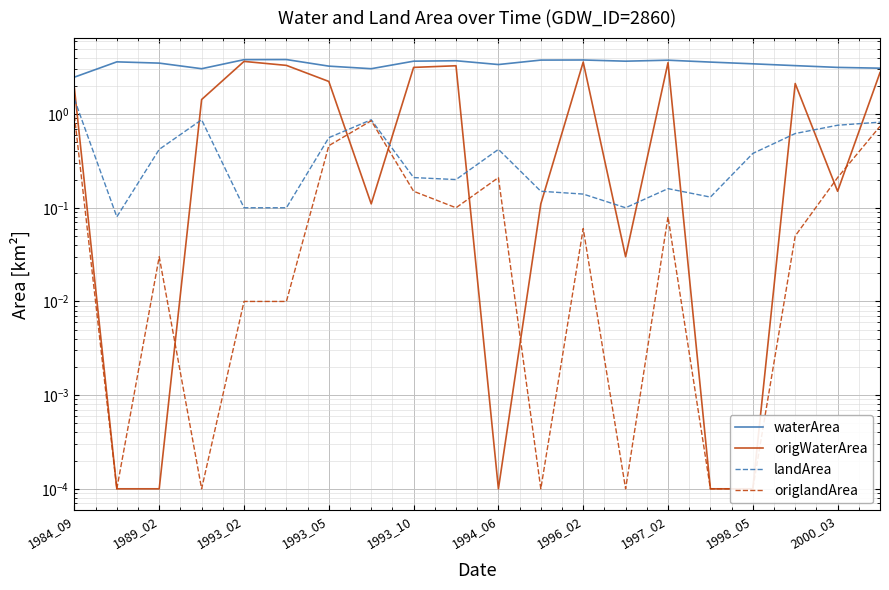

How many lines are shown in the chart?

4